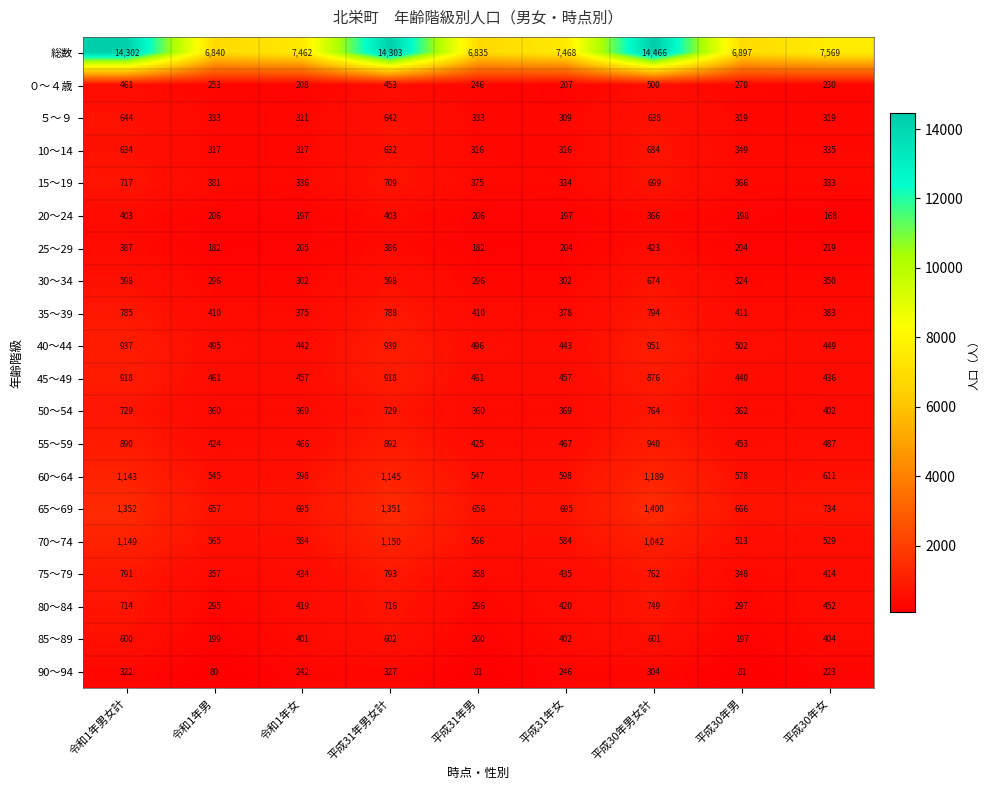

What is the average value of the 40～44 series?

628